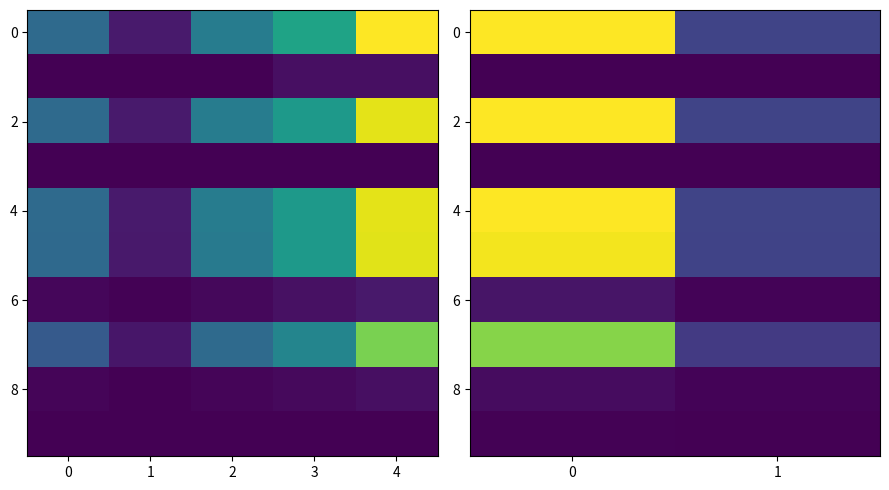

What is the maximum value shown in the chart?

7094400500.7